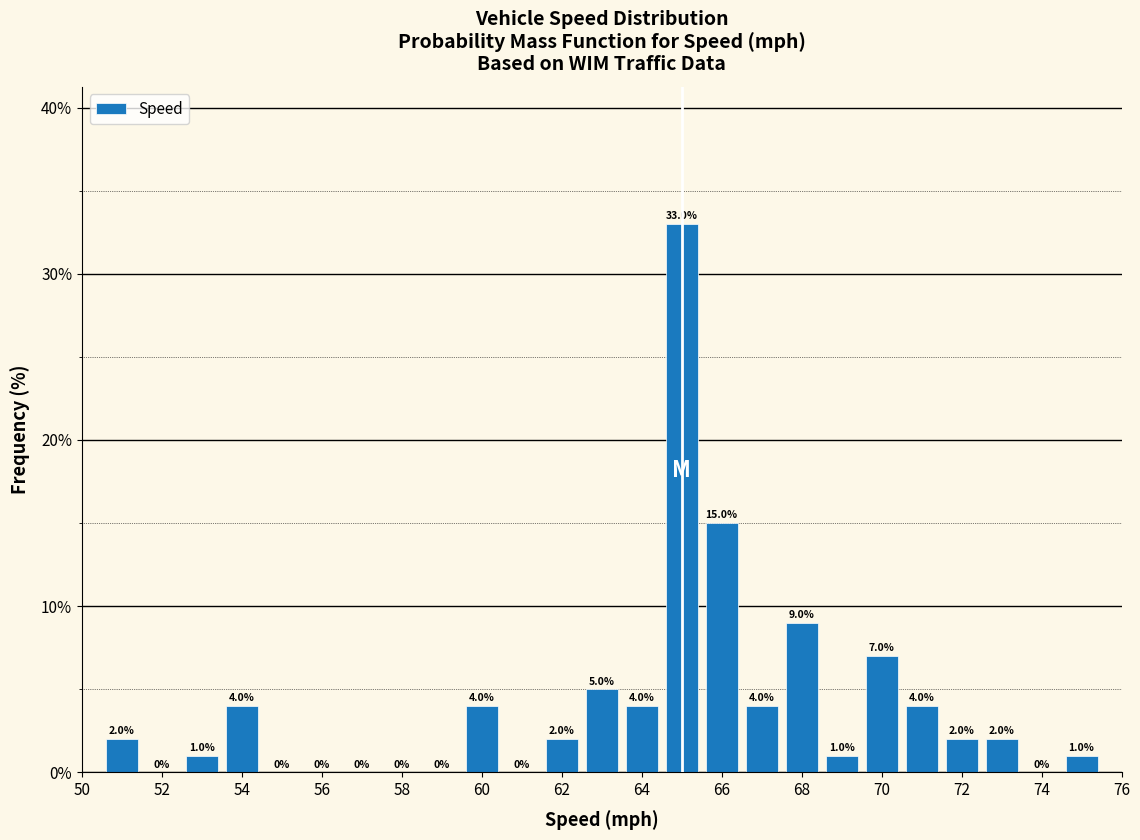

Reading left to right, list every bar in this chart as the range it spans on the x-axis followed by its height. The bar edges are not printed on the chart, so give them approximately, as read against the axis.

50.5 to 51.5: 2.0
51.5 to 52.5: 0.0
52.5 to 53.5: 1.0
53.5 to 54.5: 4.0
54.5 to 55.5: 0.0
55.5 to 56.5: 0.0
56.5 to 57.5: 0.0
57.5 to 58.5: 0.0
58.5 to 59.5: 0.0
59.5 to 60.5: 4.0
60.5 to 61.5: 0.0
61.5 to 62.5: 2.0
62.5 to 63.5: 5.0
63.5 to 64.5: 4.0
64.5 to 65.5: 33.0
65.5 to 66.5: 15.0
66.5 to 67.5: 4.0
67.5 to 68.5: 9.0
68.5 to 69.5: 1.0
69.5 to 70.5: 7.0
70.5 to 71.5: 4.0
71.5 to 72.5: 2.0
72.5 to 73.5: 2.0
73.5 to 74.5: 0.0
74.5 to 75.5: 1.0